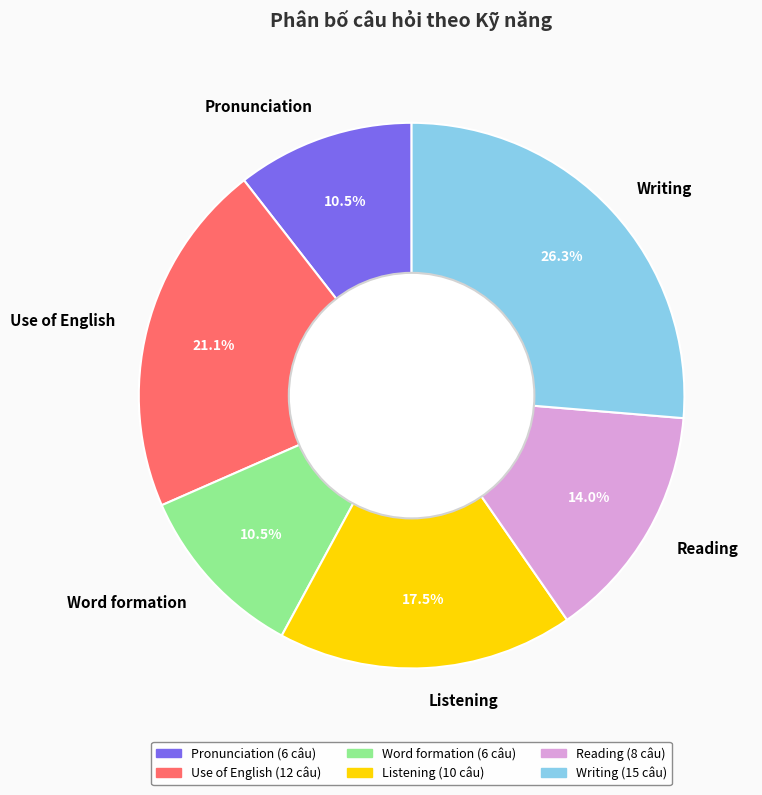

How many slices are in this pie chart?

6